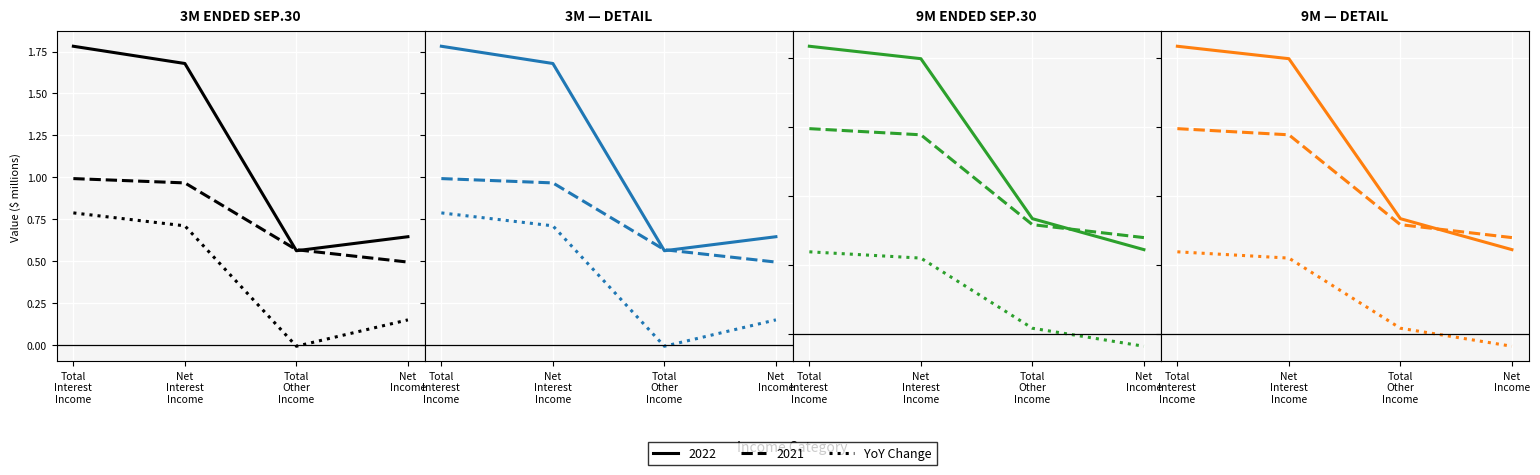

Which category has the highest value across all series?

Total
Interest
Income